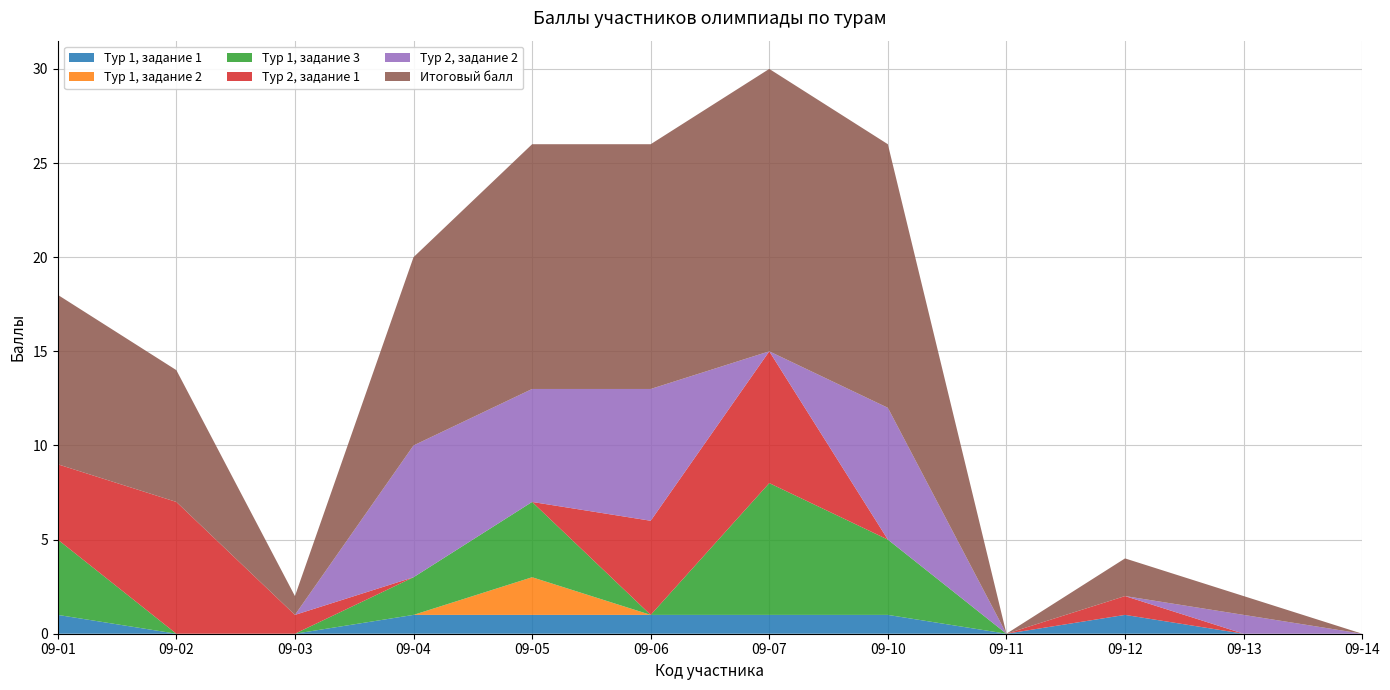

Reading right to left, transcribe all the data shown in this chart.

Тур 1, задание 1: 0	0	1	0	1	1	1	1	1	0	0	1
Тур 1, задание 2: 0	0	0	0	0	0	0	2	0	0	0	0
Тур 1, задание 3: 0	0	0	0	4	7	0	4	2	0	0	4
Тур 2, задание 1: 0	0	1	0	0	7	5	0	0	1	7	4
Тур 2, задание 2: 0	1	0	0	7	0	7	6	7	0	0	0
Итоговый балл: 0	1	2	0	14	15	13	13	10	1	7	9